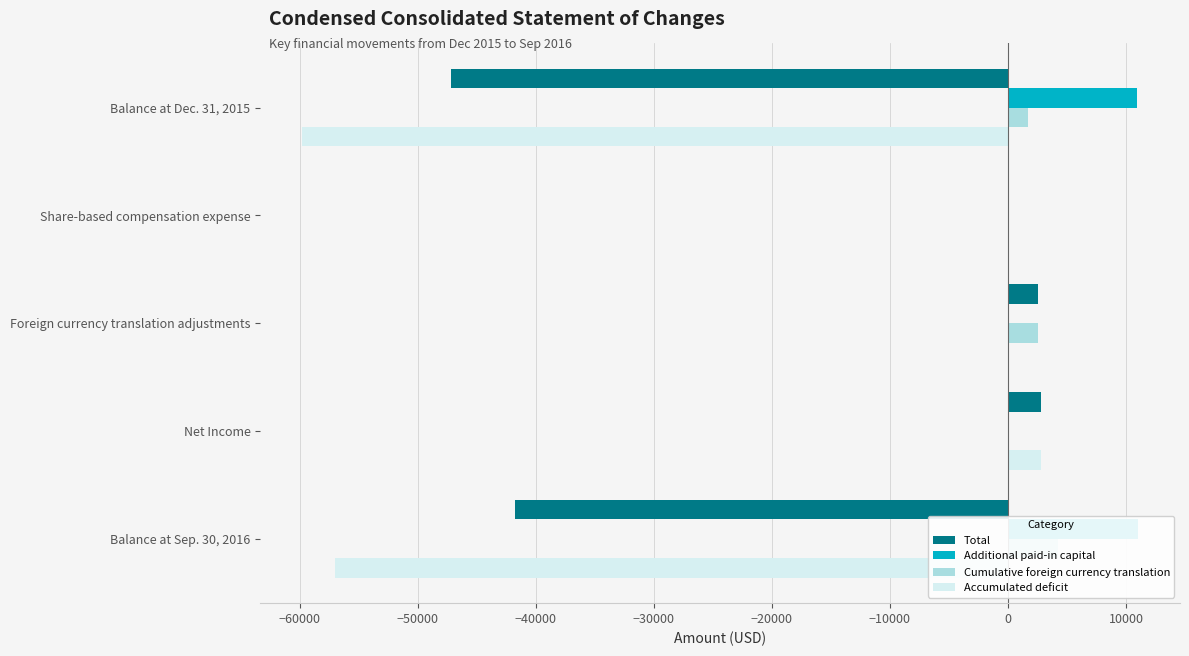

How many bars are there in total?

20